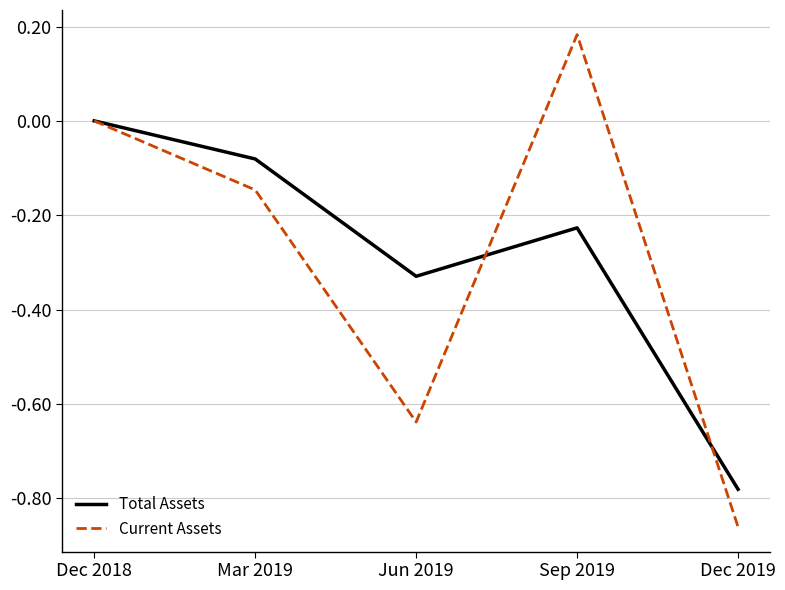

How many lines are shown in the chart?

2